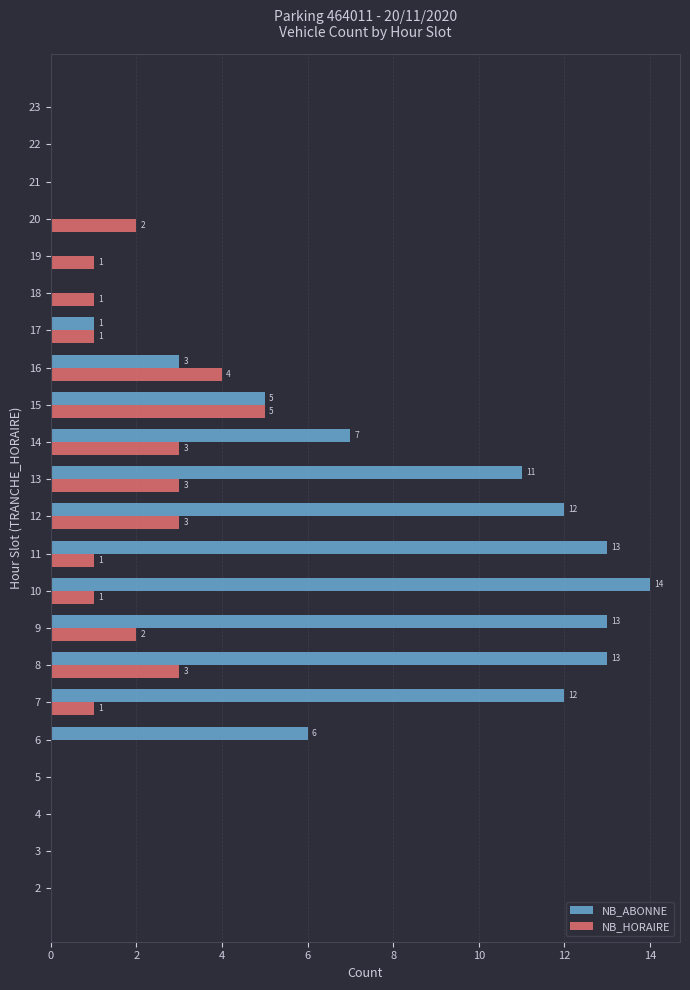

What are all the series names shown in the legend?

NB_ABONNE, NB_HORAIRE